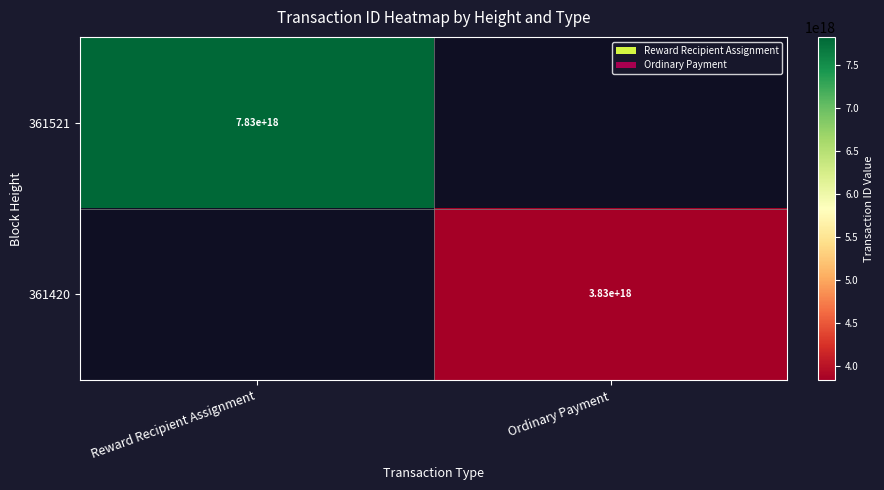

Is the value of 361521 at Reward Recipient Assignment greater than the value of 361420 at Ordinary Payment?

Yes